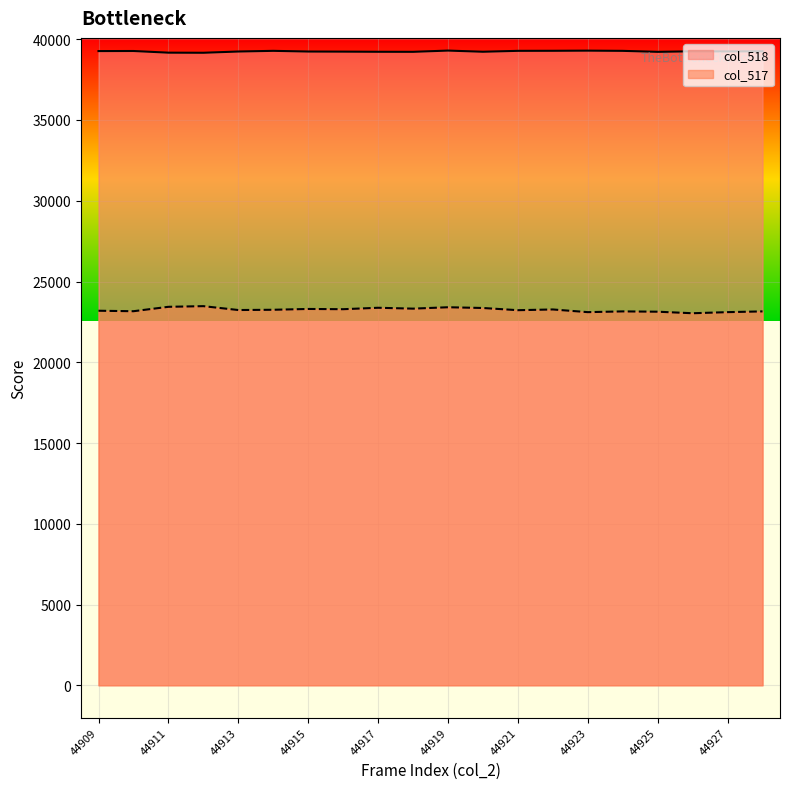

Between 44928 and 44915, which is larger?

44928